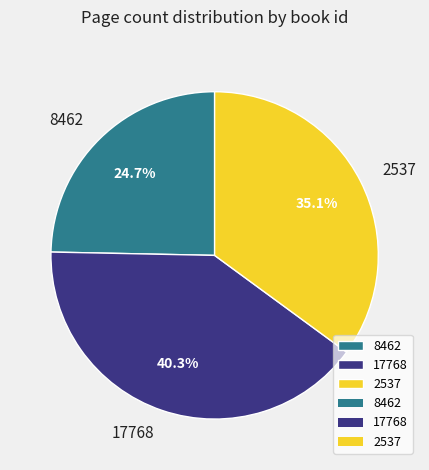

Is 17768 the majority of the pie?

No